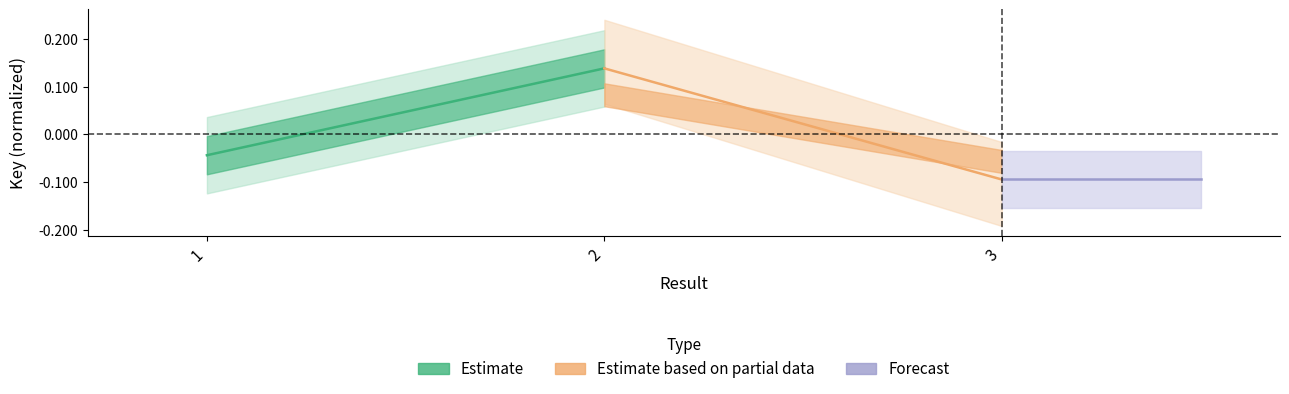

Which series has the largest total across all categories?

Estimate